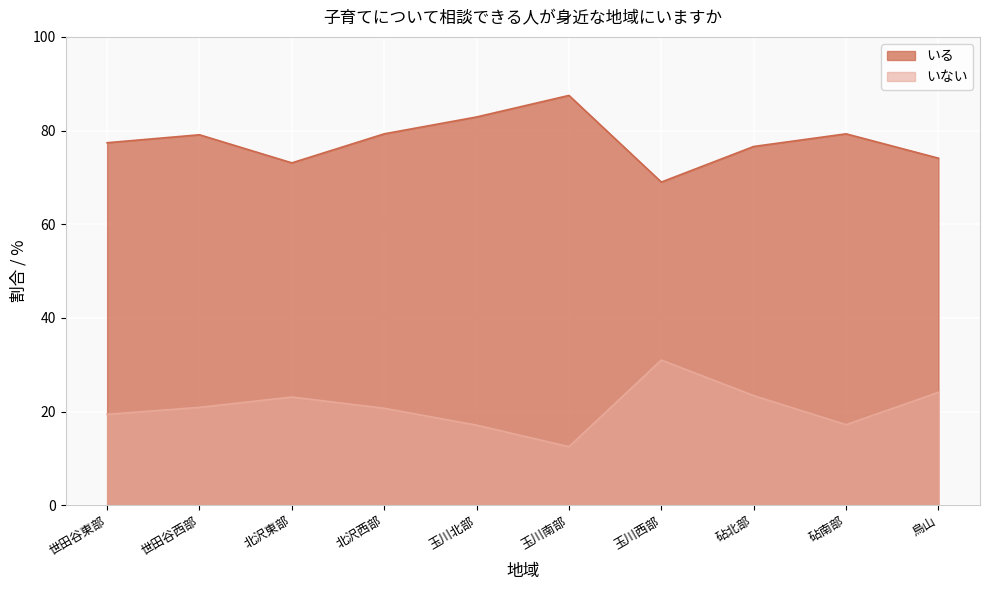

What is the minimum value shown in the chart?

12.5